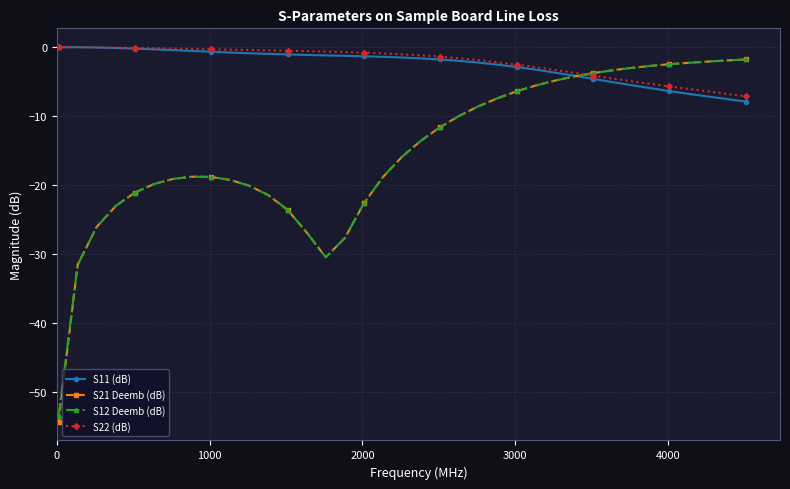

How many categories are shown in the chart?

37